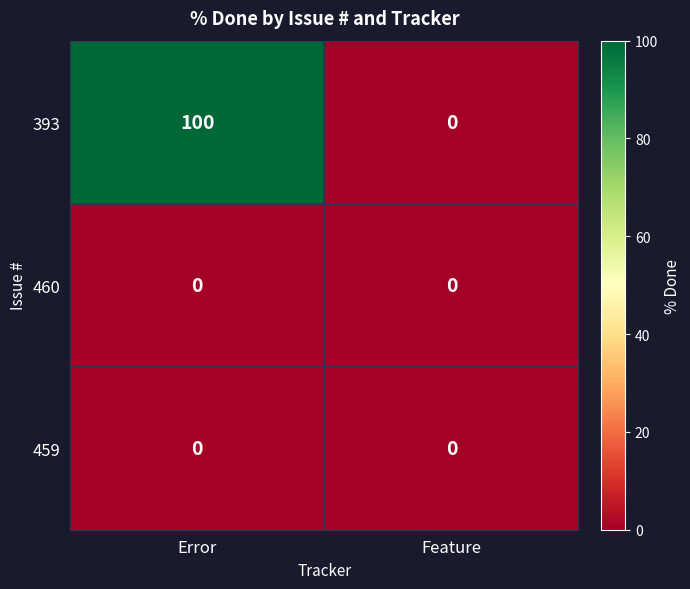

True or false: 459 has a value of 0 at Error.

True